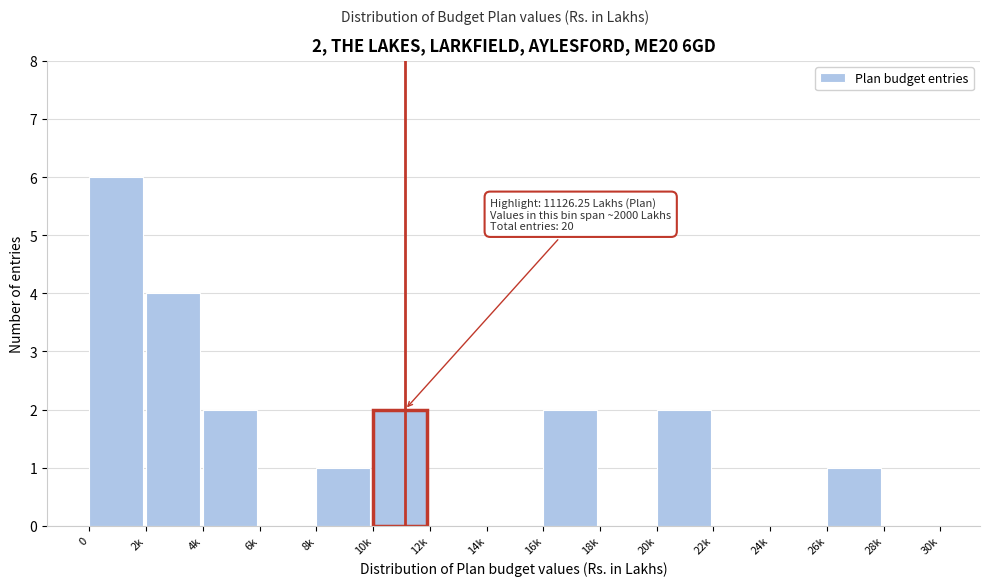

Reading right to left, extract all data points from this chart.

28k=0	26k=1	24k=0	22k=0	20k=2	18k=0	16k=2	14k=0	12k=0	10k=2	8k=1	6k=0	4k=2	2k=4	0=6